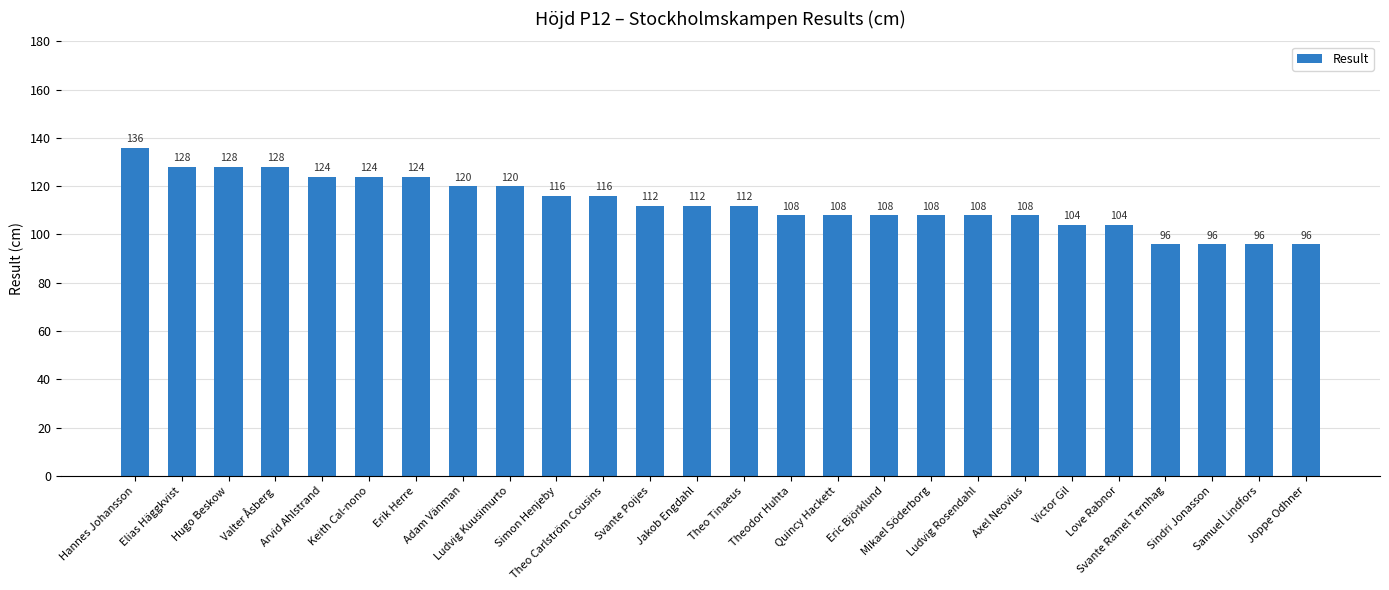

Approximately how many times larger is the value at Ludvig Kuusimurto compared to Hugo Beskow?

0.9